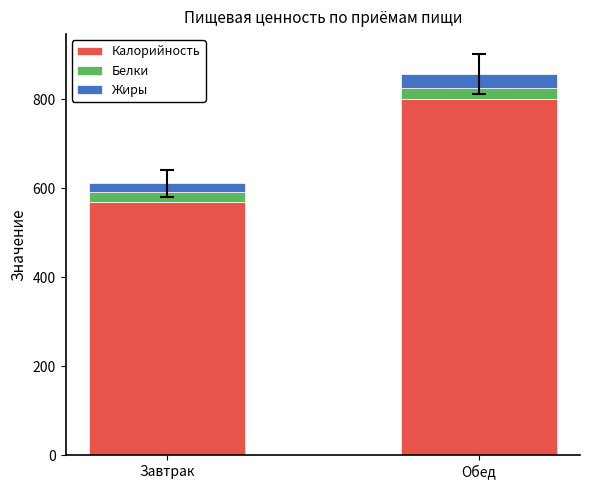

What is the value of the Калорийность bar at the 1st from the left?

569.0